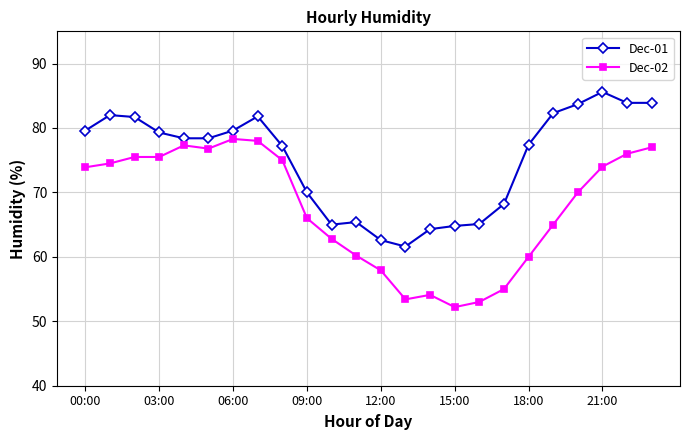

Which series has the largest range (max minus min)?

Dec-02